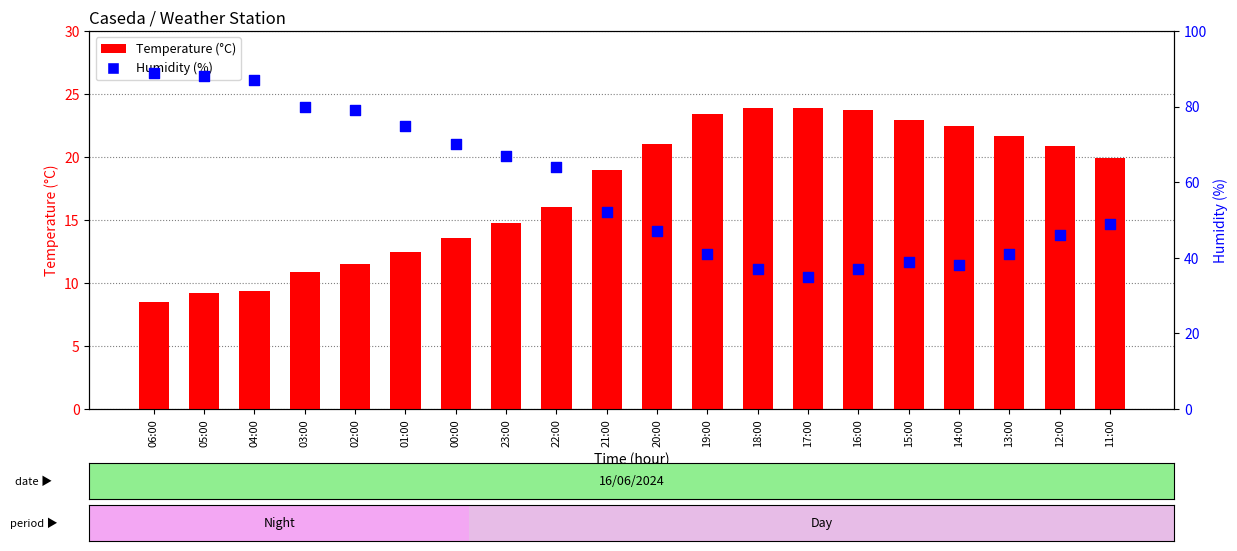

At how many categories does at least one series exceed 80?

3